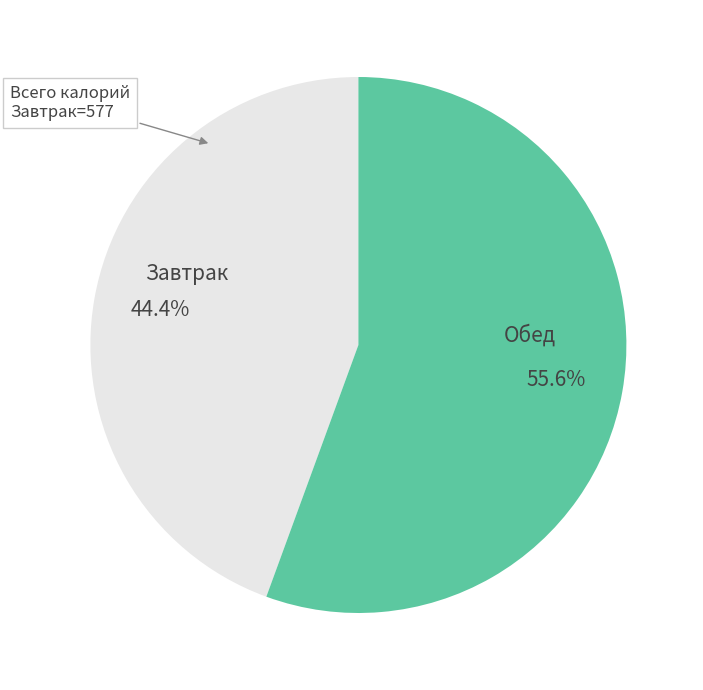

Which has a higher value, Обед or Завтрак?

Обед